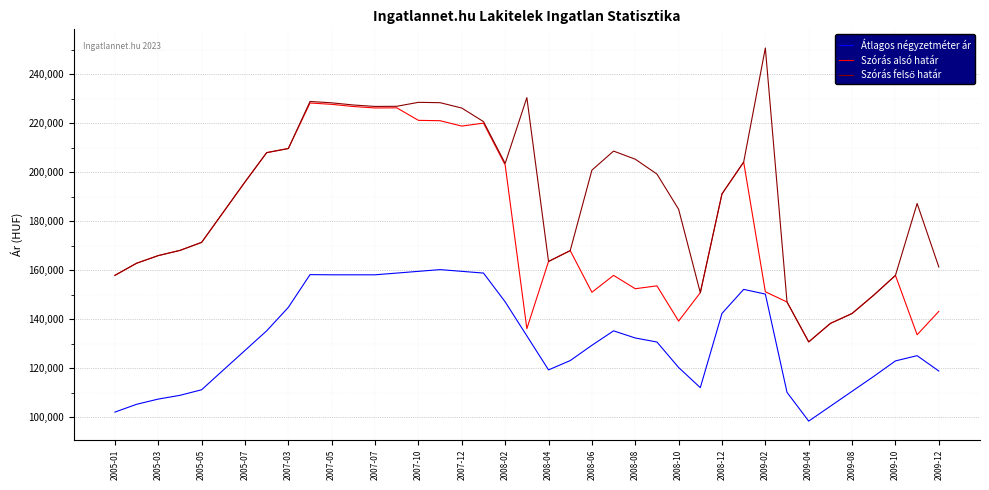

What is the total value across all series at 2007-07?

611107